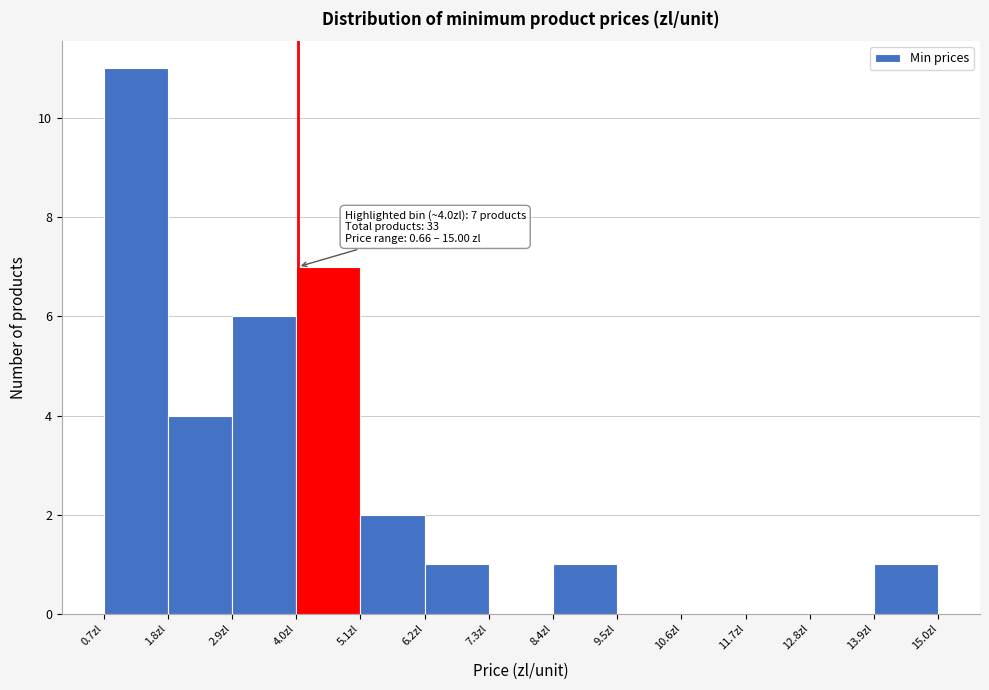

Which range on the x-axis has the tallest bar?

0.6 to 1.8